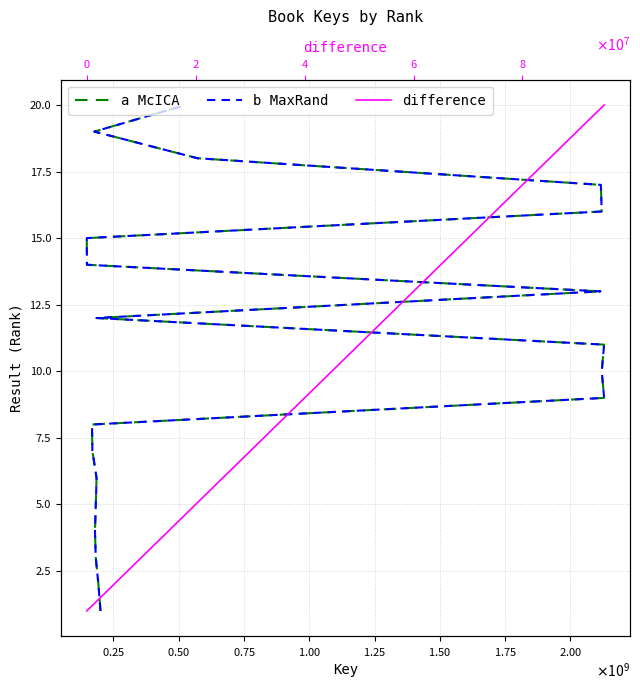

How many distinct data groups are displayed?

3